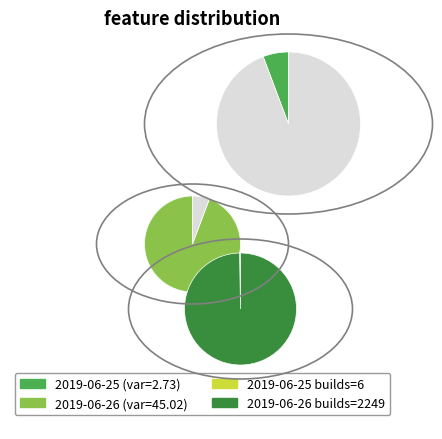

Is there any slice that represents more than half of the pie?

Yes